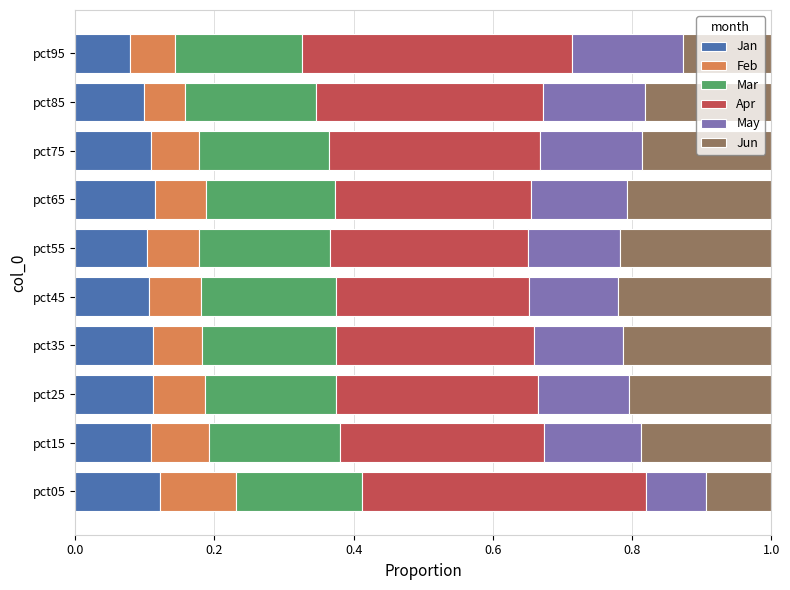

At which label does Jan reach its minimum?

pct95